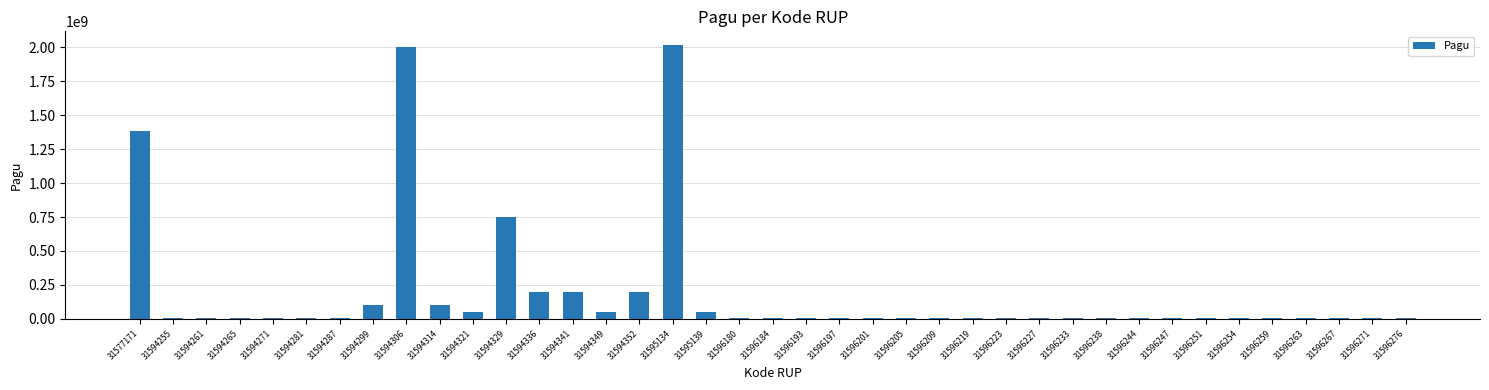

What is the sum of all values?

7287610780